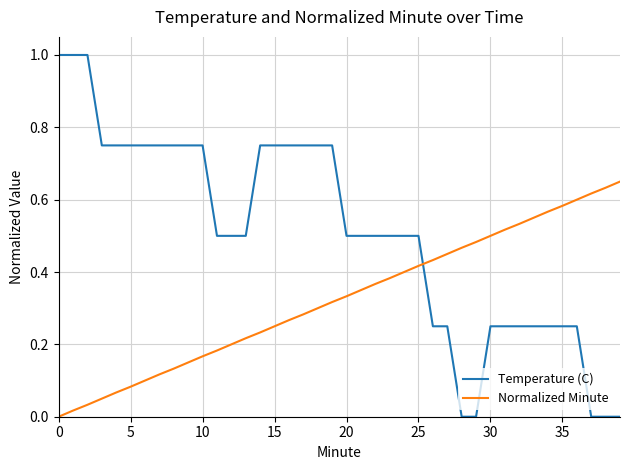

What is the greatest value displayed?

1.0